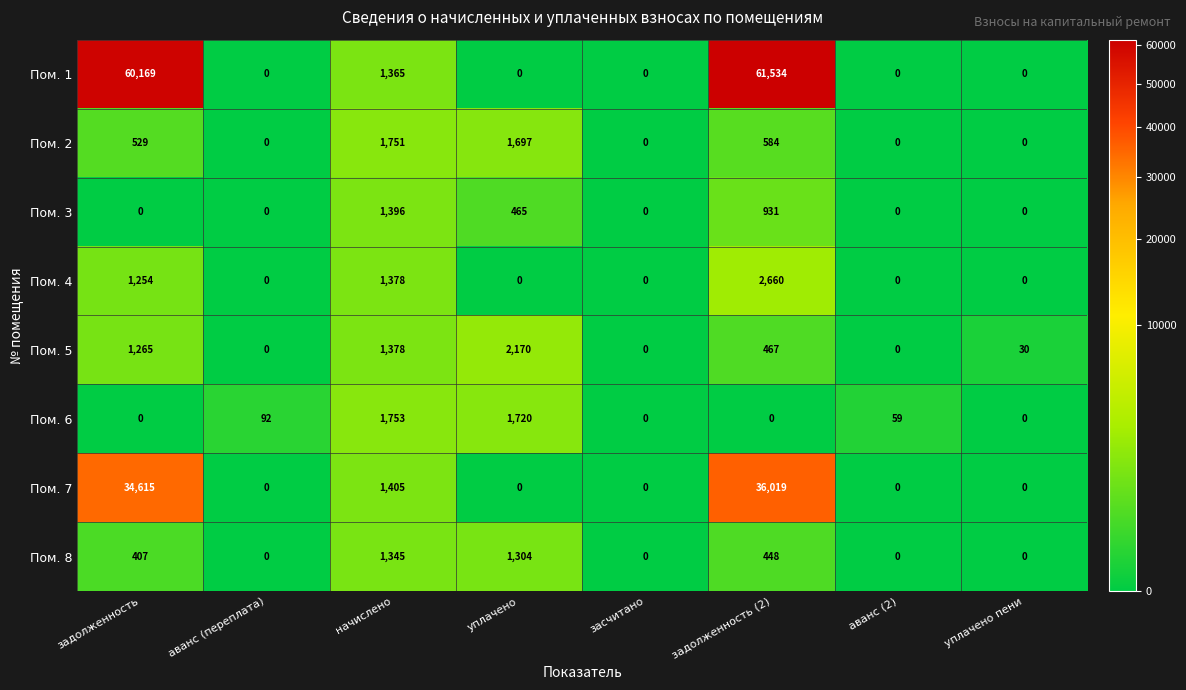

Rank the series by their maximum value, from highest to lowest.

Пом. 1, Пом. 7, Пом. 4, Пом. 5, Пом. 6, Пом. 2, Пом. 3, Пом. 8